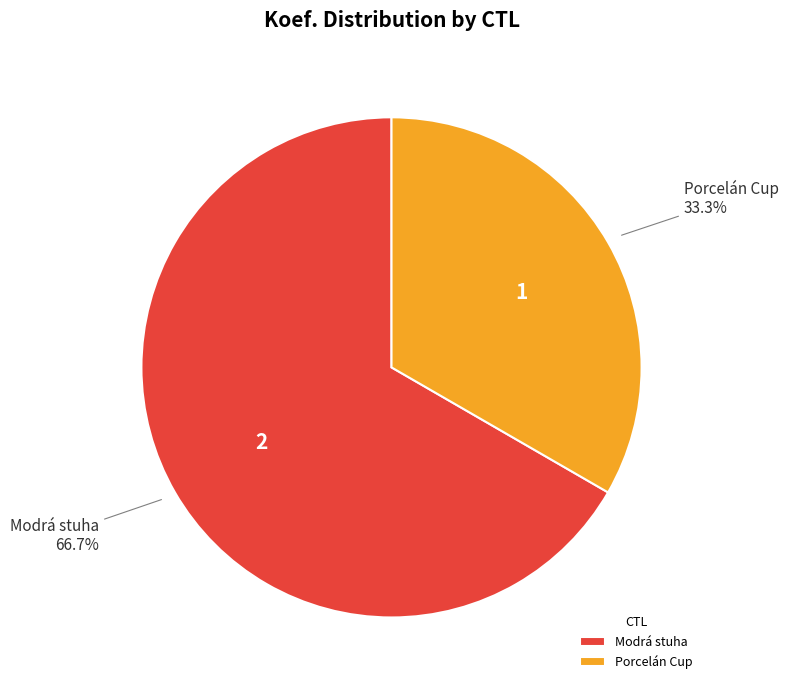

Approximately how many times larger is the value at Porcelán Cup compared to Modrá stuha?

0.5